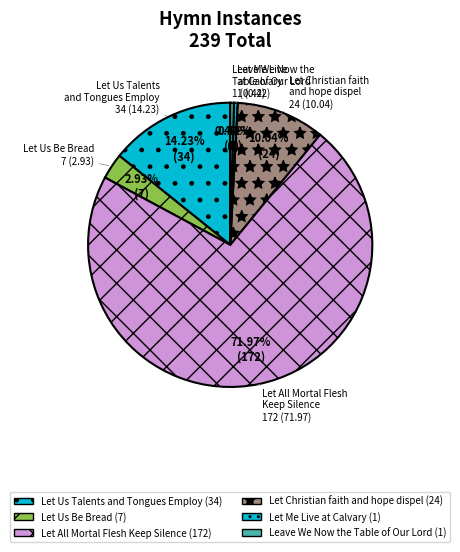

To the nearest percent, what percentage of the pie is Let All Mortal Flesh Keep Silence?

72%